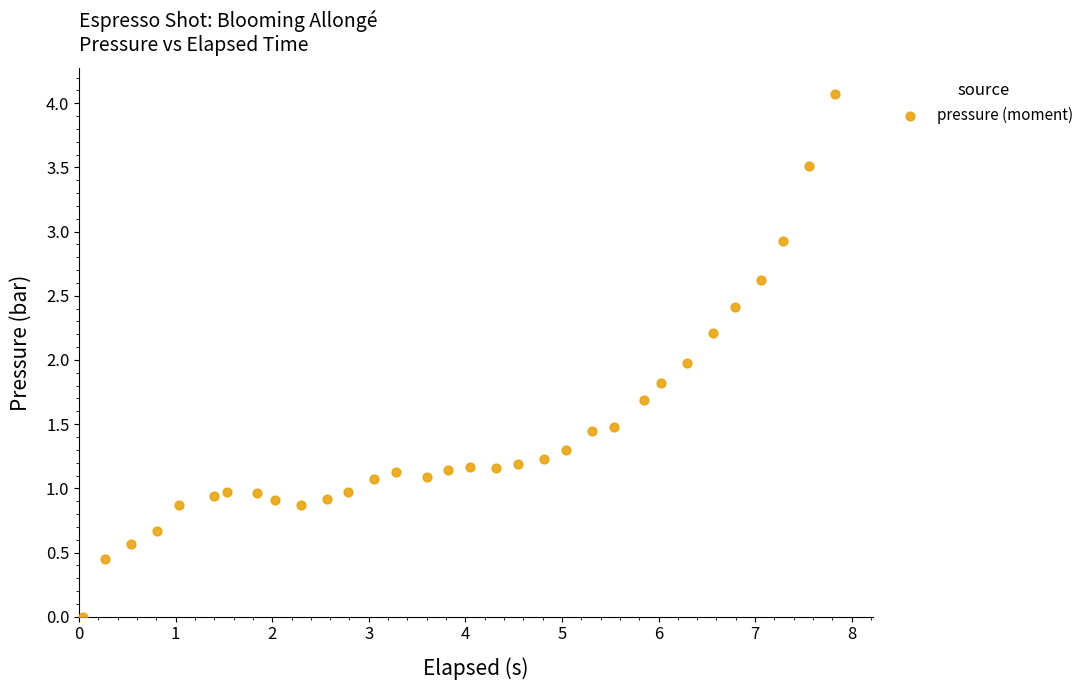

What is the range of Y values (max minus min)?

4.1